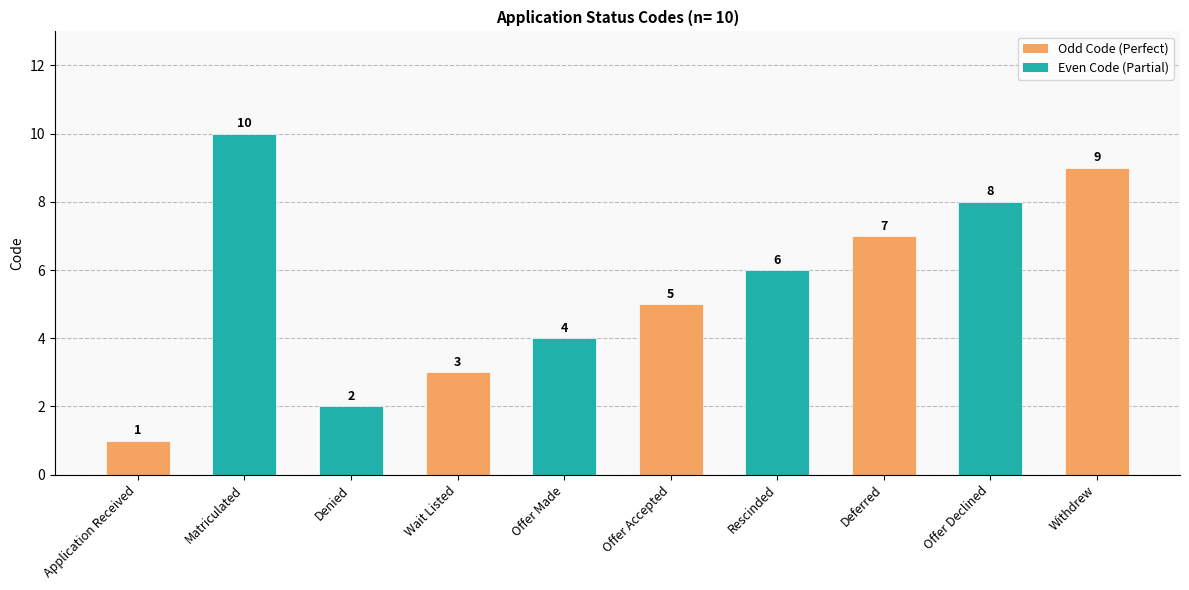

Between Denied and Withdrew, which is larger?

Withdrew